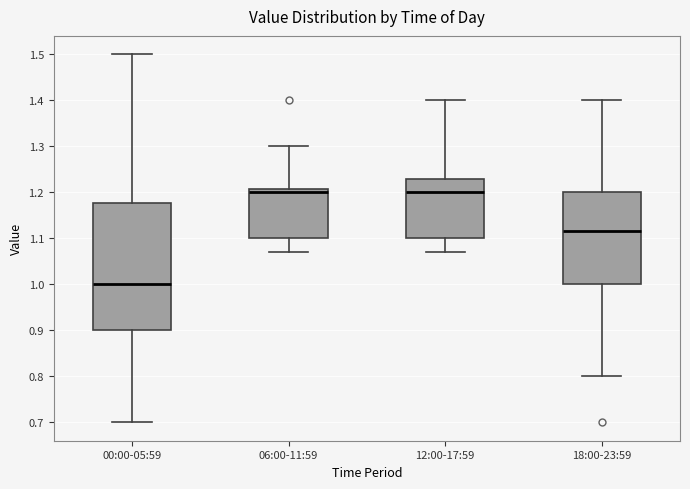

Which box's median line is the lowest?

00:00-05:59